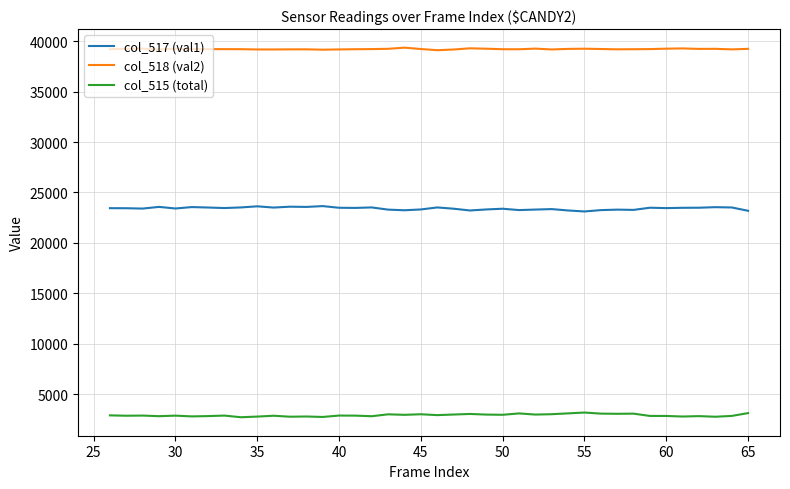

What is the maximum value shown in the chart?

39364